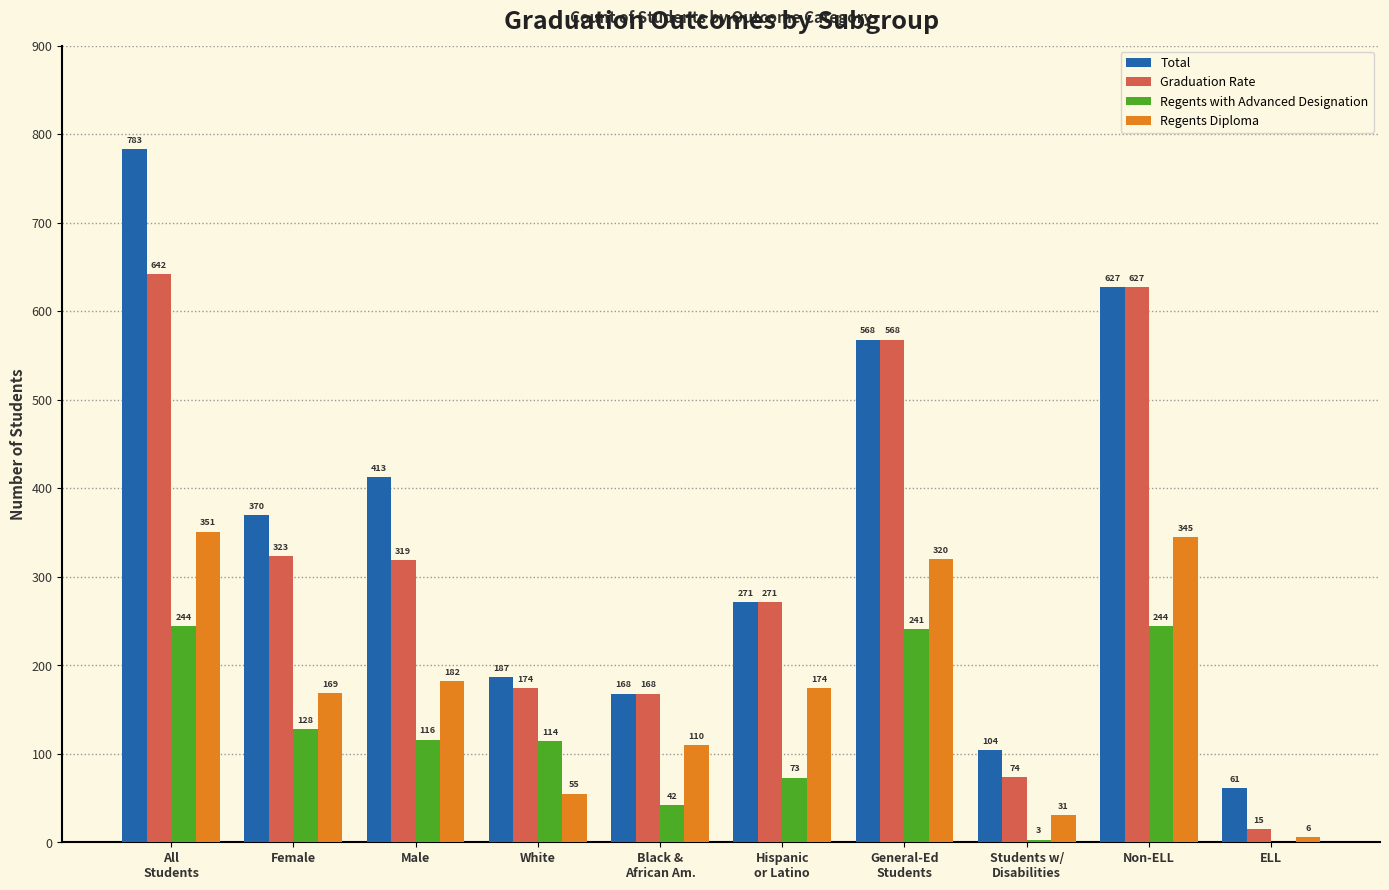

What is the sum of all Graduation Rate values?

3181